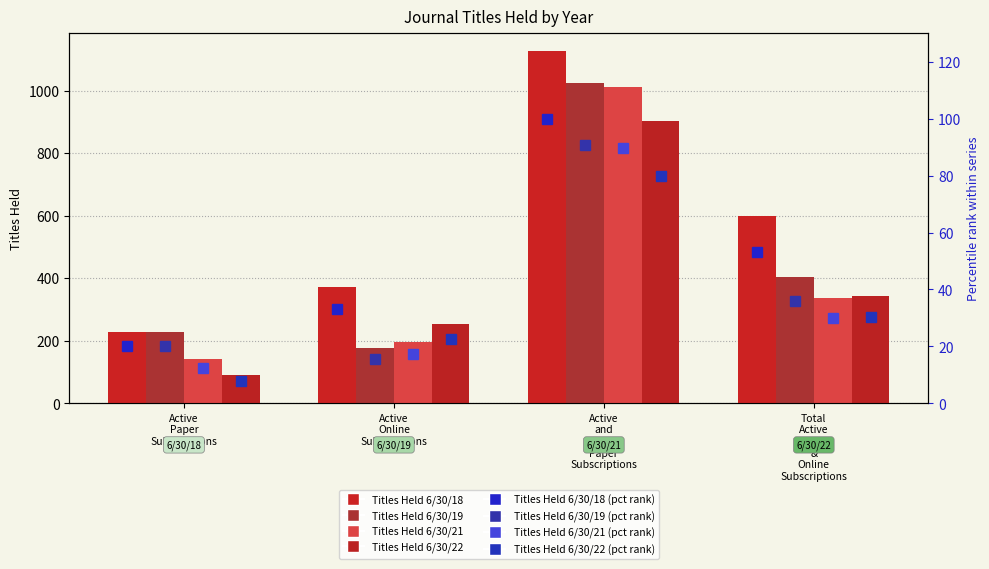

At which label does Titles Held 6/30/18 first exceed 600?

Active and Inactive Paper Subscriptions